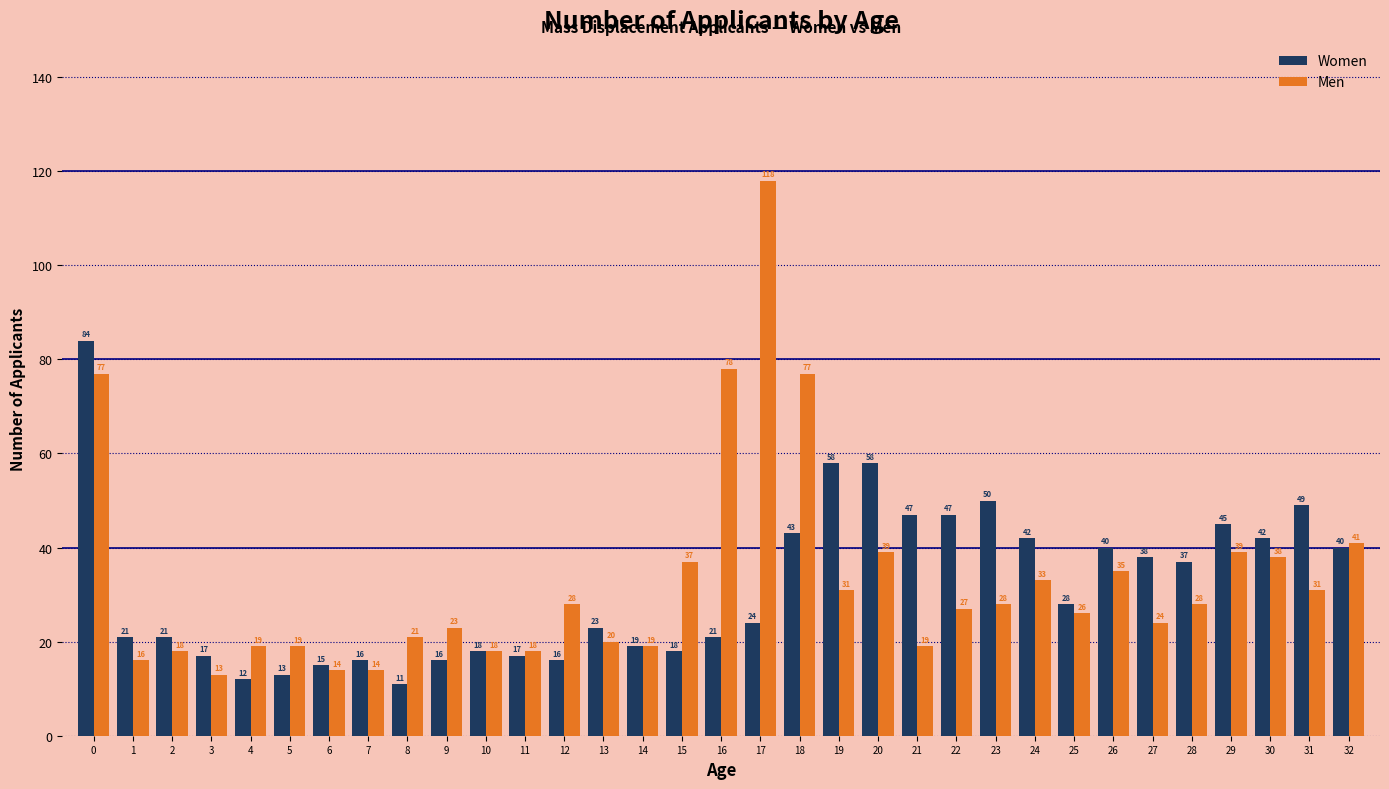

Which series has the widest spread of values?

Men